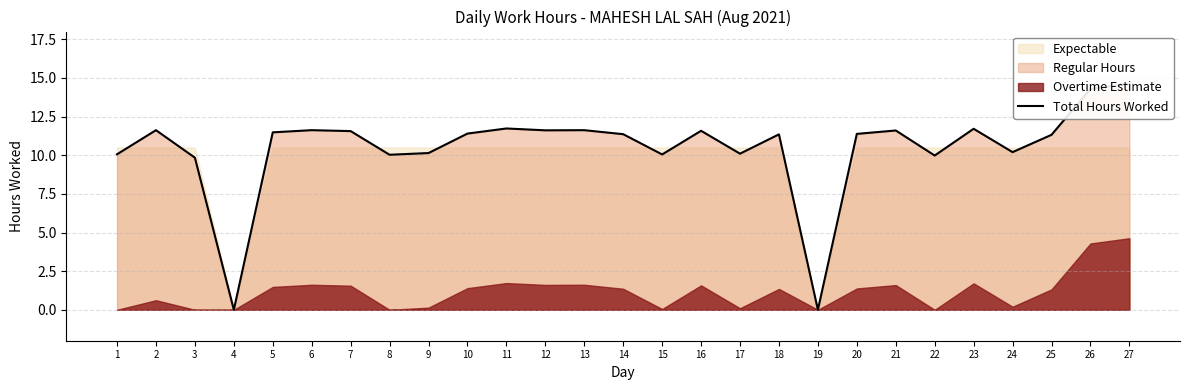

Does the chart have visible grid lines?

Yes